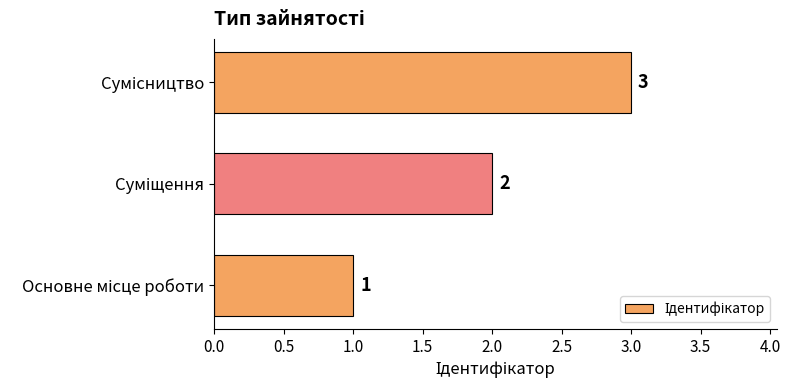

Count the values in the range 1 to 3.

3